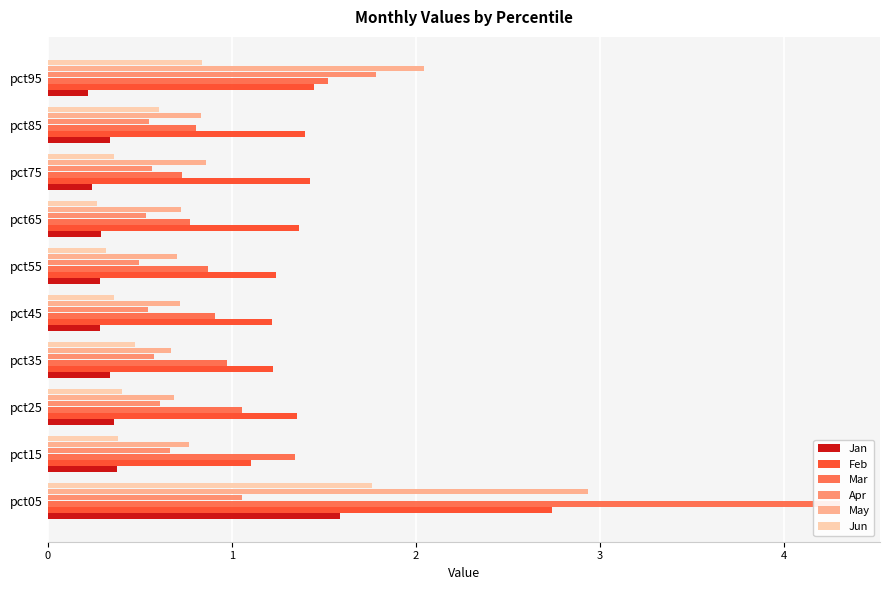

Which series has the largest total across all categories?

Feb